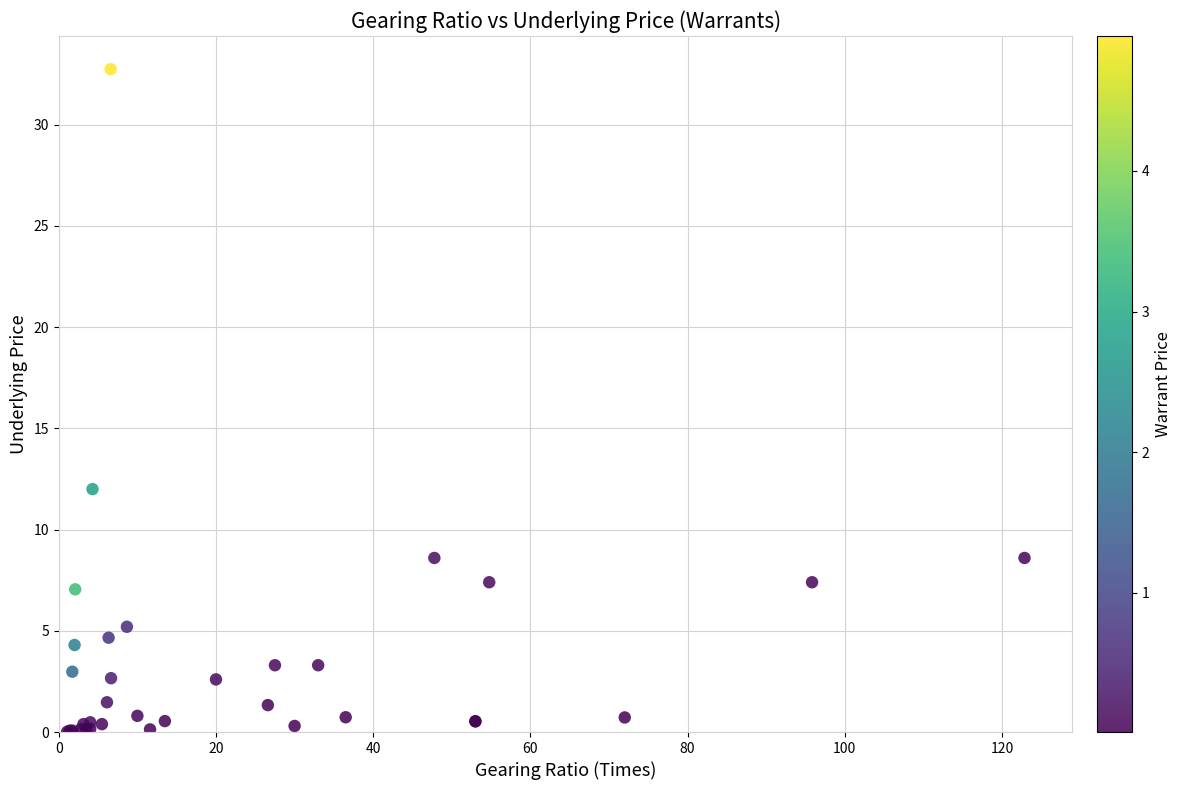

What Y value in the scatter plot is closest to 16?

12.0